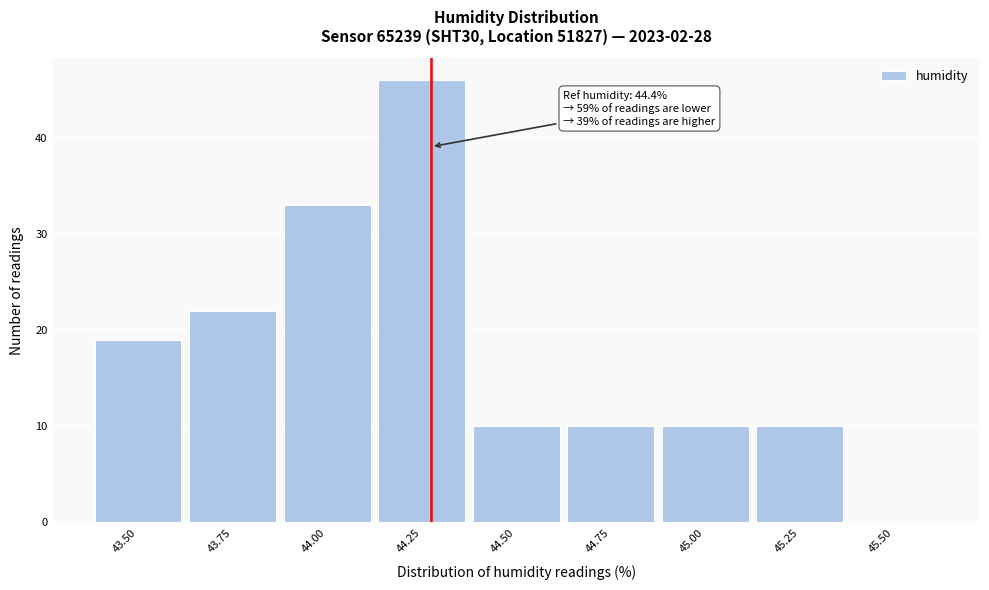

Reading left to right, extract all data points from this chart.

43.50=19	43.75=22	44.00=33	44.25=46	44.50=10	44.75=10	45.00=10	45.25=10	45.50=0